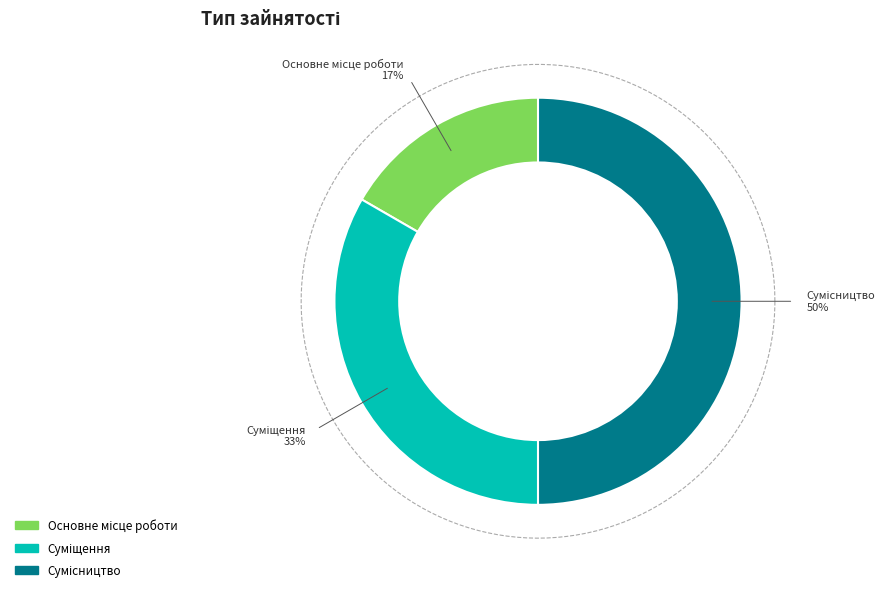

Rank the categories by value from highest to lowest.

Сумісництво, Суміщення, Основне місце роботи